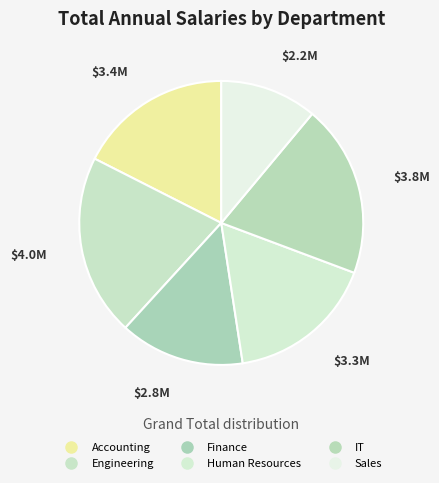

How many segments does this pie chart have?

6